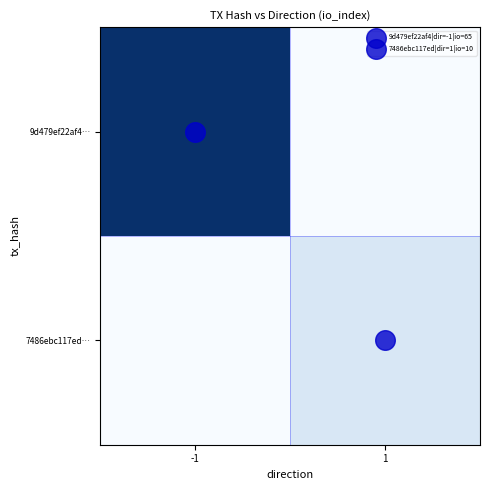

Reading left to right, extract all data points from this chart.

9d479ef22af4…: -1=65	1=0
7486ebc117ed…: -1=0	1=10